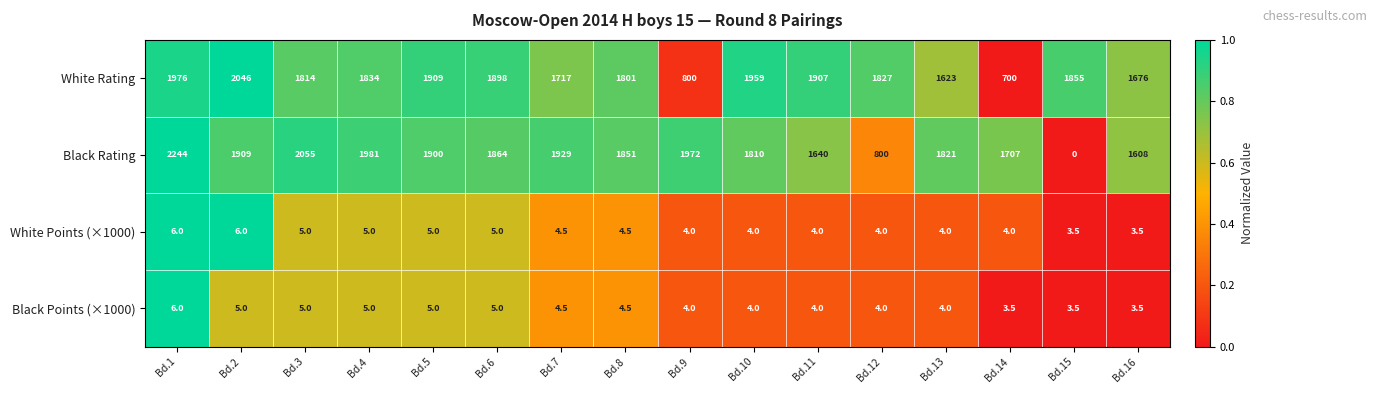

What is the spread (max minus min) of values at Bd.7?

1924.5